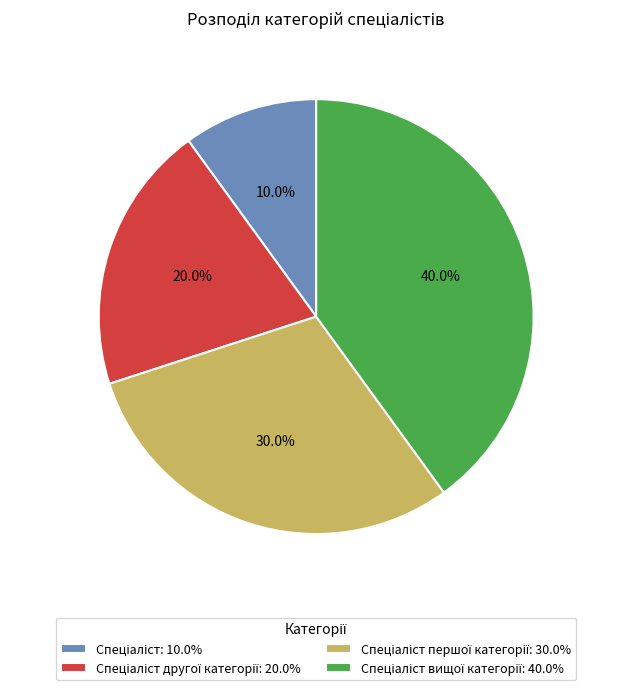

Does any single category account for the majority?

No